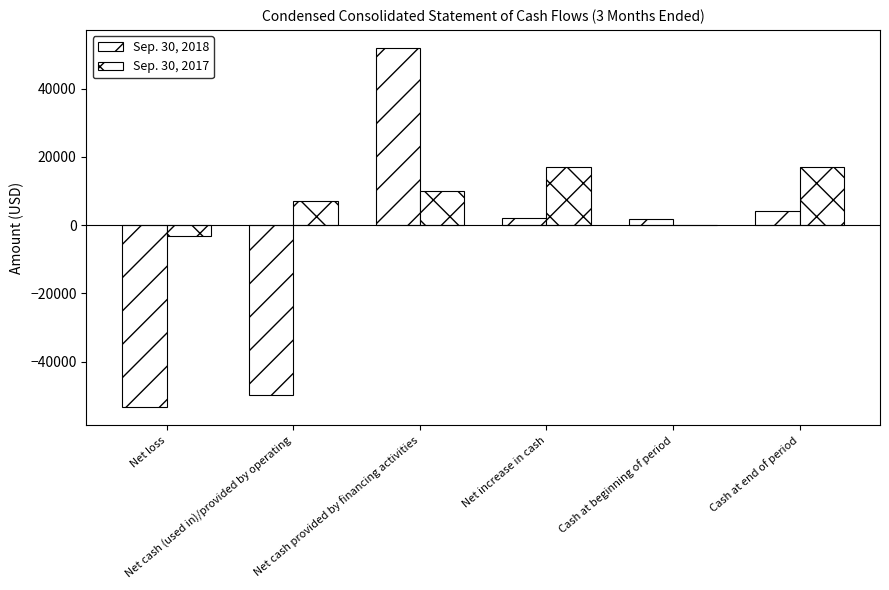

What is the value of the Sep. 30, 2018 bar at the 5th from the left?

1816